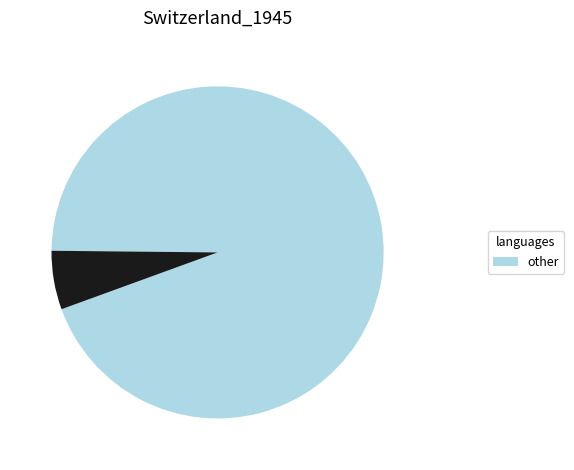

Does any single category account for the majority?

Yes